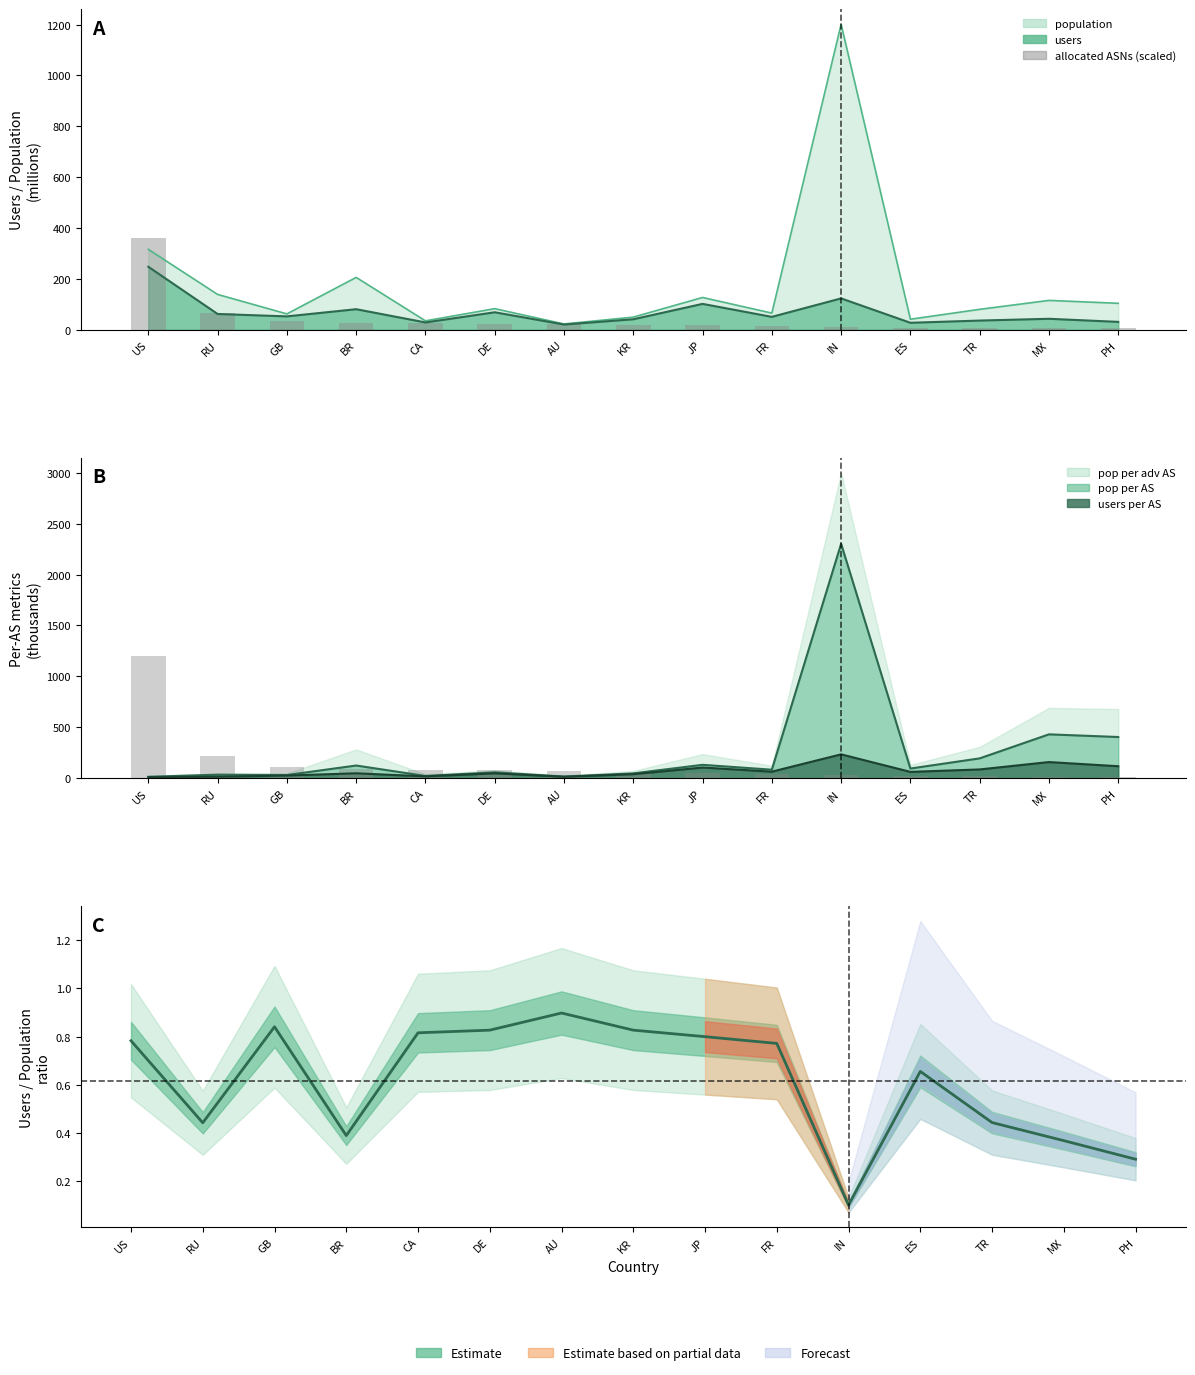

What is the sum of all users/population ratio values?

9.3